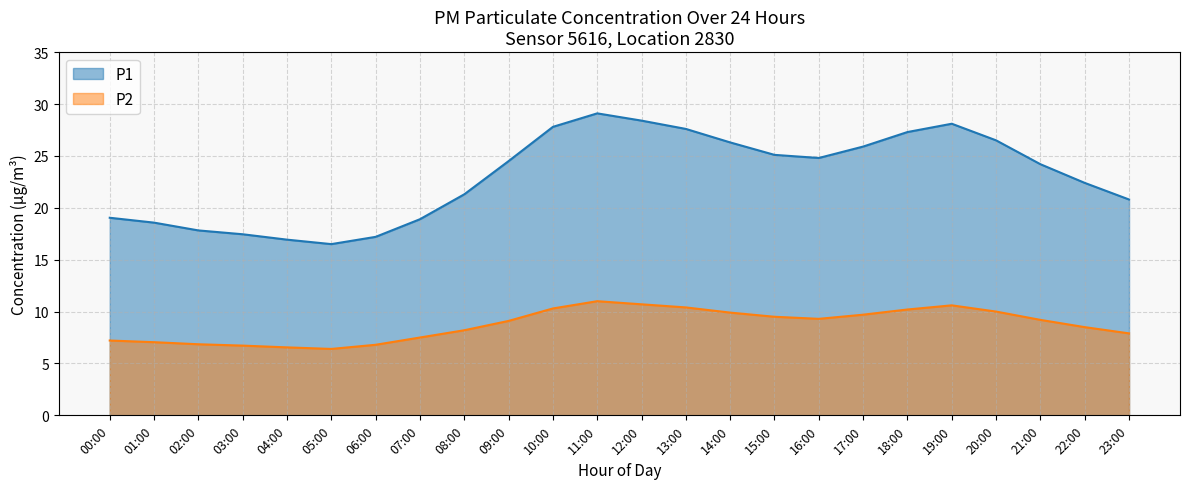

True or false: P2 and P1 intersect in this chart.

False